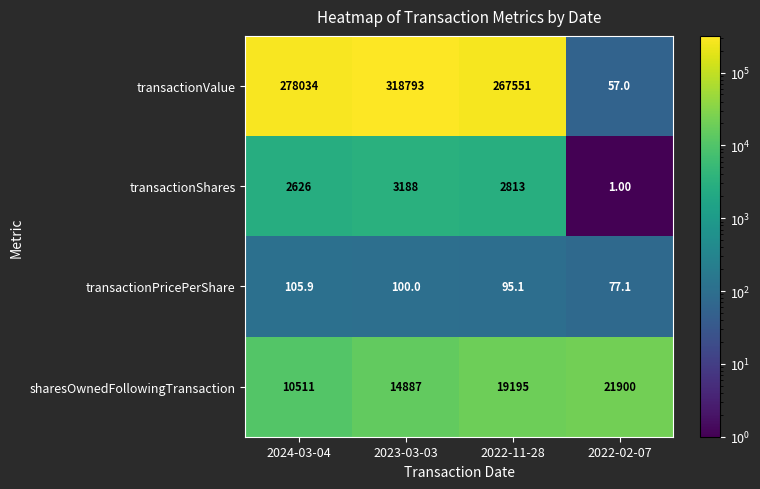

What is the spread (max minus min) of values at 2022-02-07?

21899.0